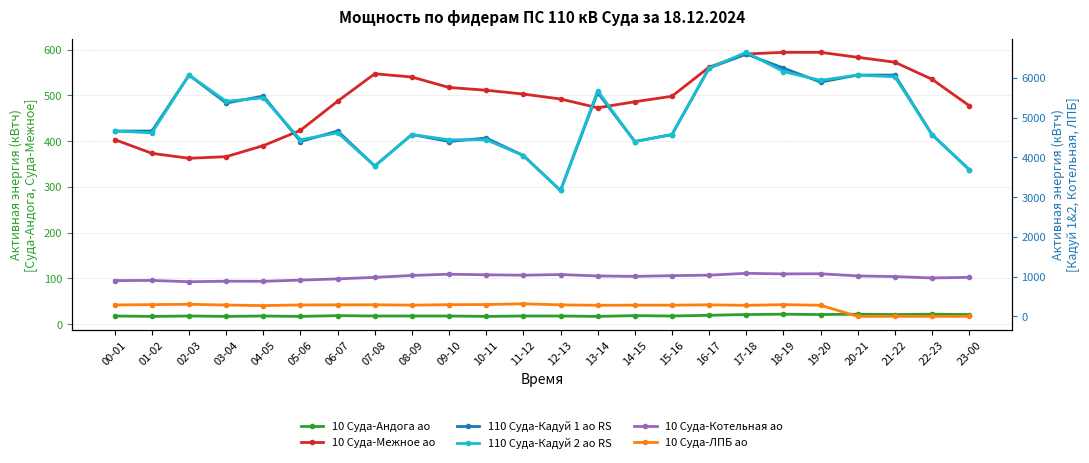

Where do 110 Суда-Кадуй 2 ао RS and 110 Суда-Кадуй 1 ао RS first cross each other?

03-04 and 04-05